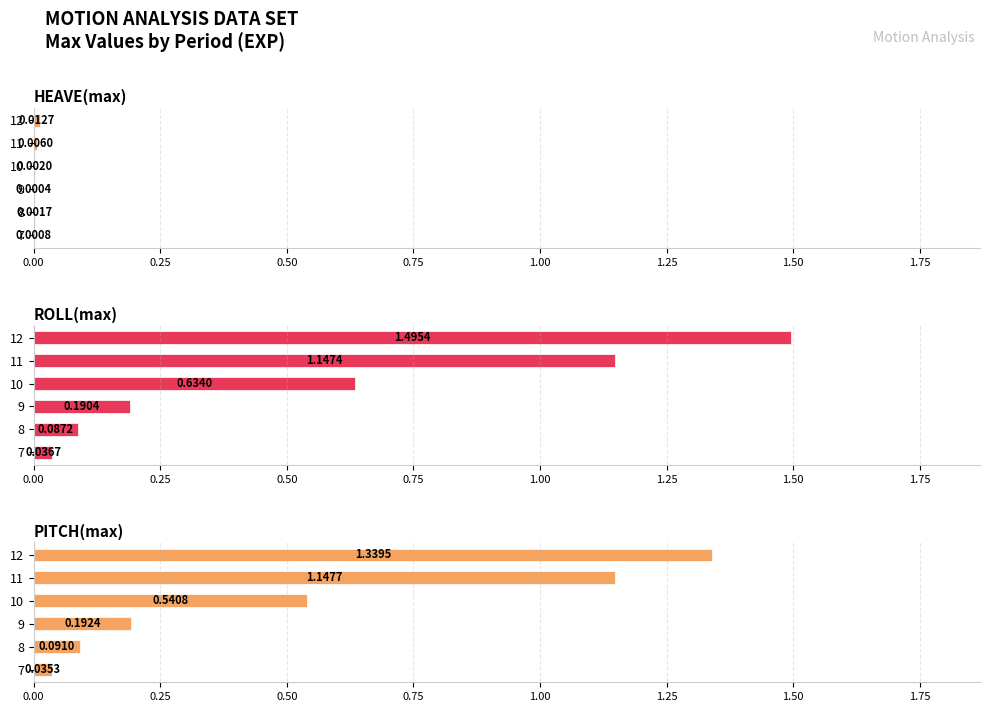

Which series has the largest total across all categories?

ROLL(max)